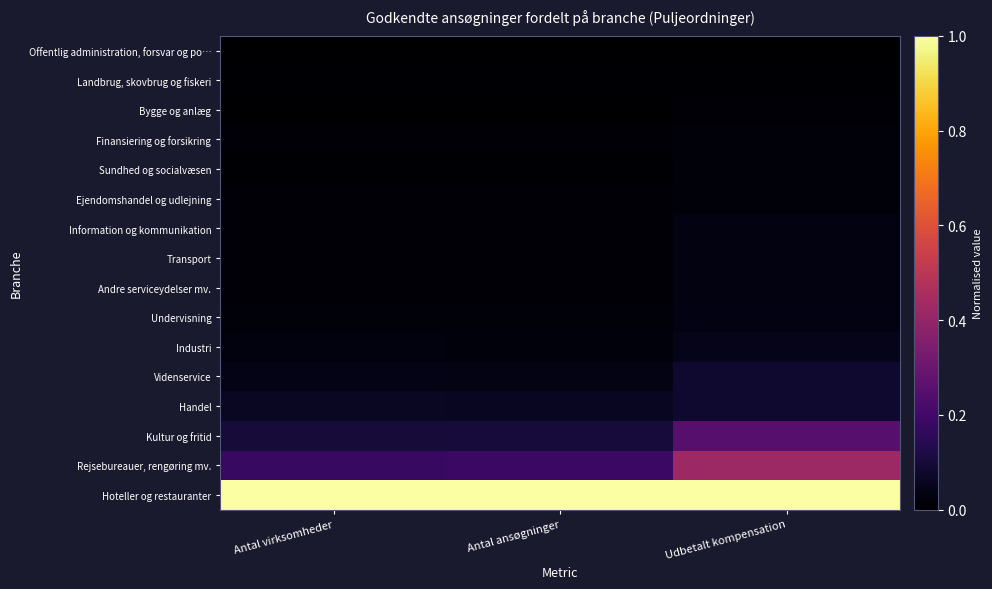

Which series has the largest total across all categories?

Hoteller og restauranter